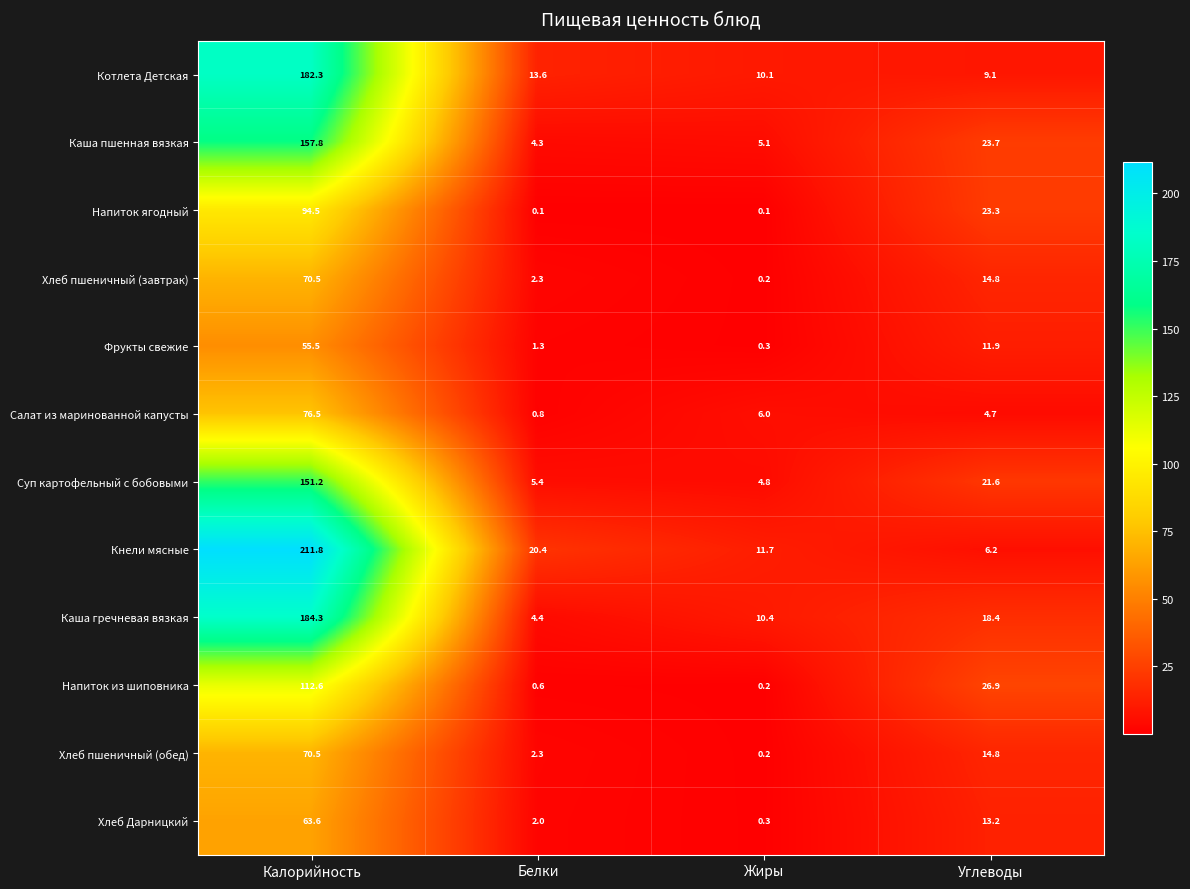

Which category has the highest value across all series?

Калорийность